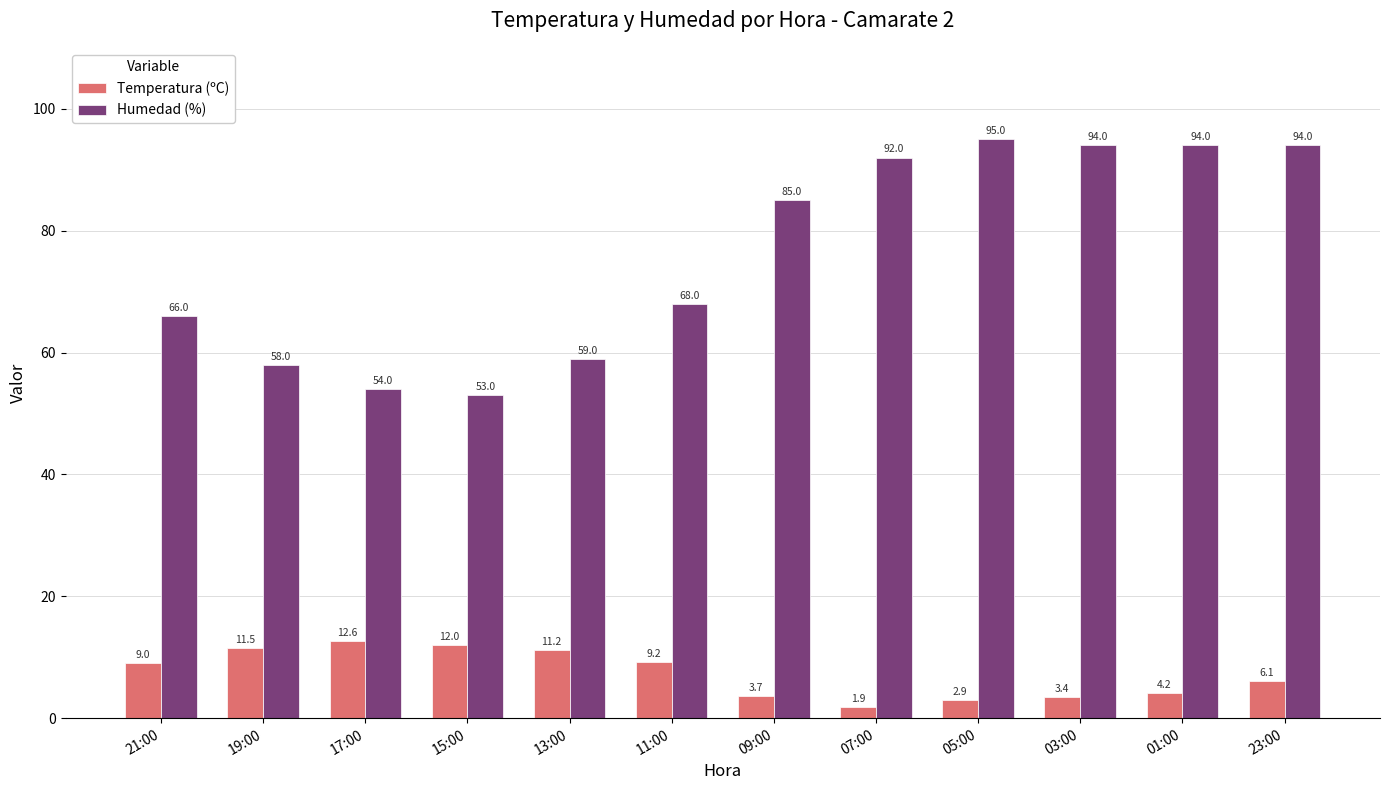

Are the bars horizontal?

No